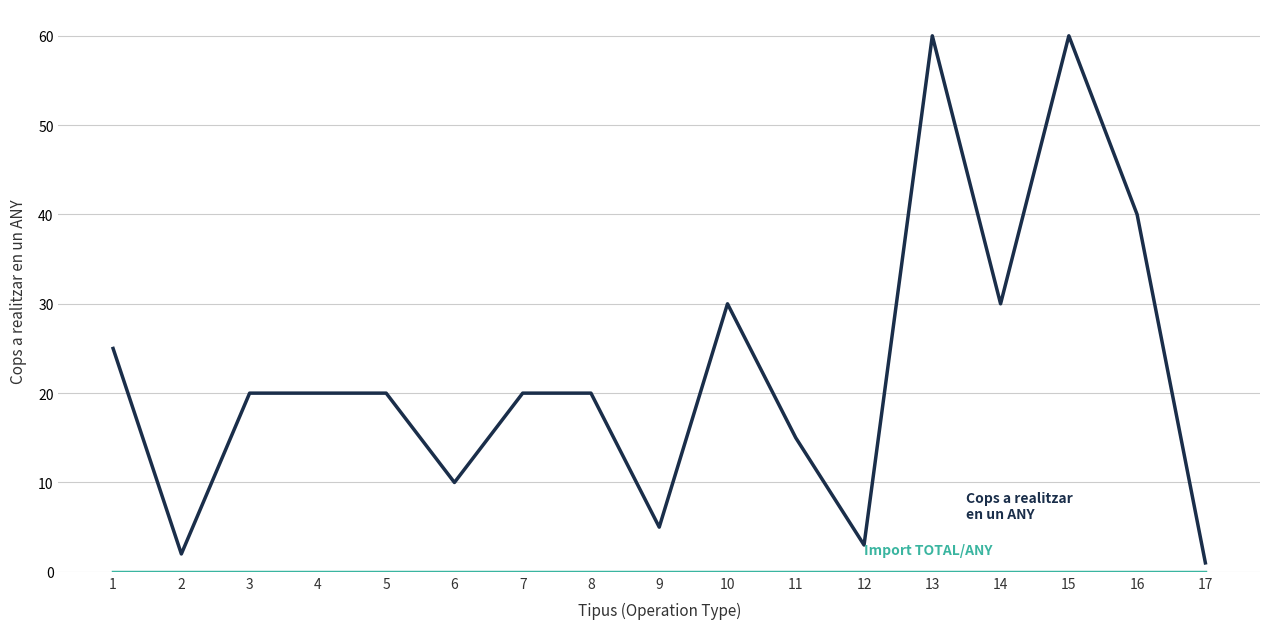

What is the spread (max minus min) of values at 16?

40